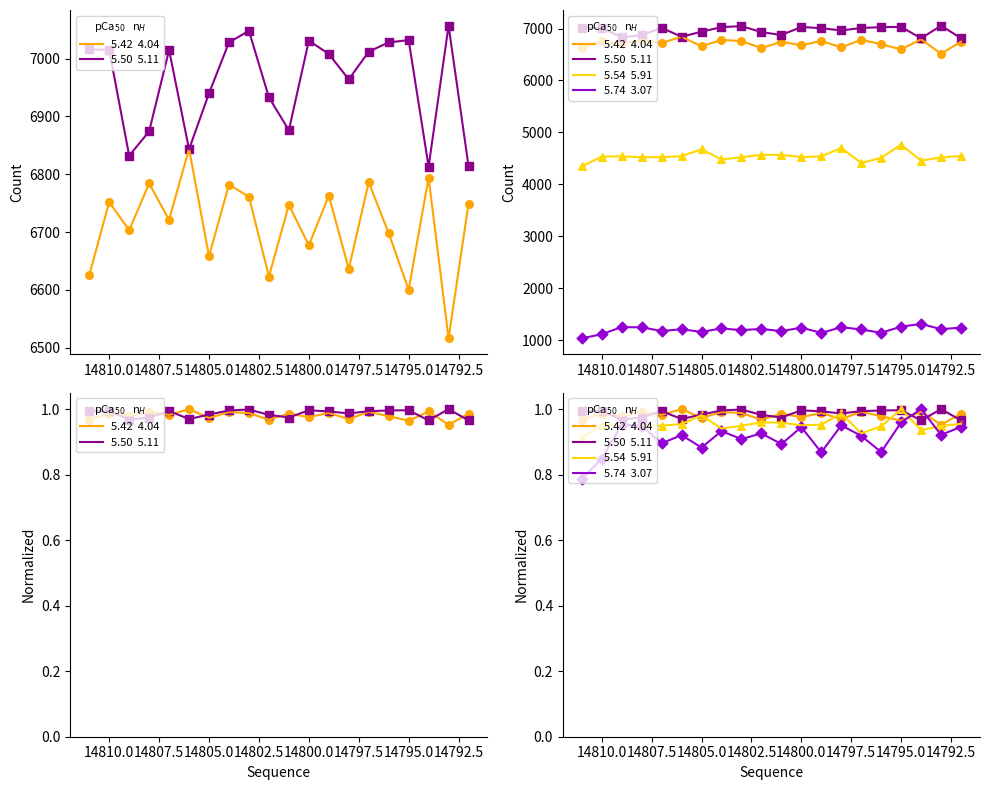

At which category is the sum across all series the highest?

14795.0